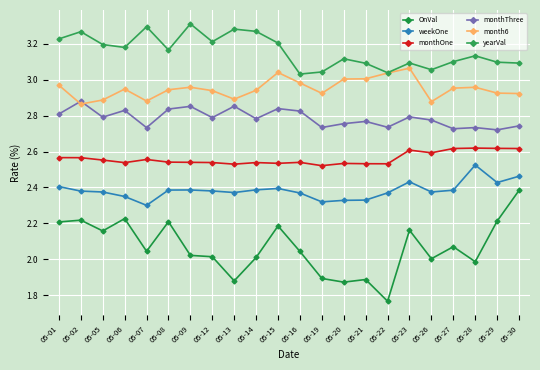

What is the sum of the monthThree values at 05-13 and 05-14?

5.6